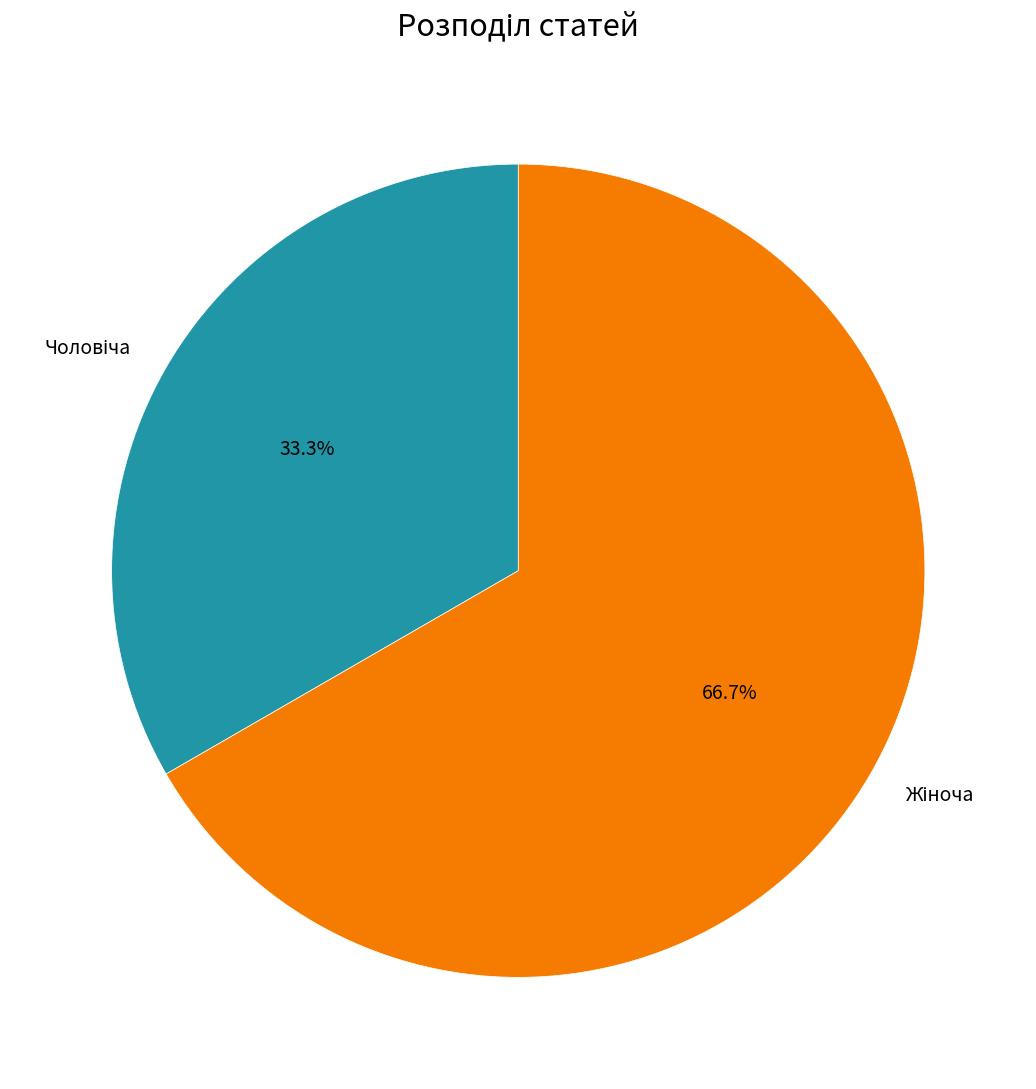

Is there a majority slice in this chart?

Yes